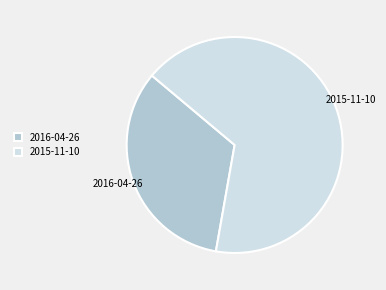

How many segments does this pie chart have?

2